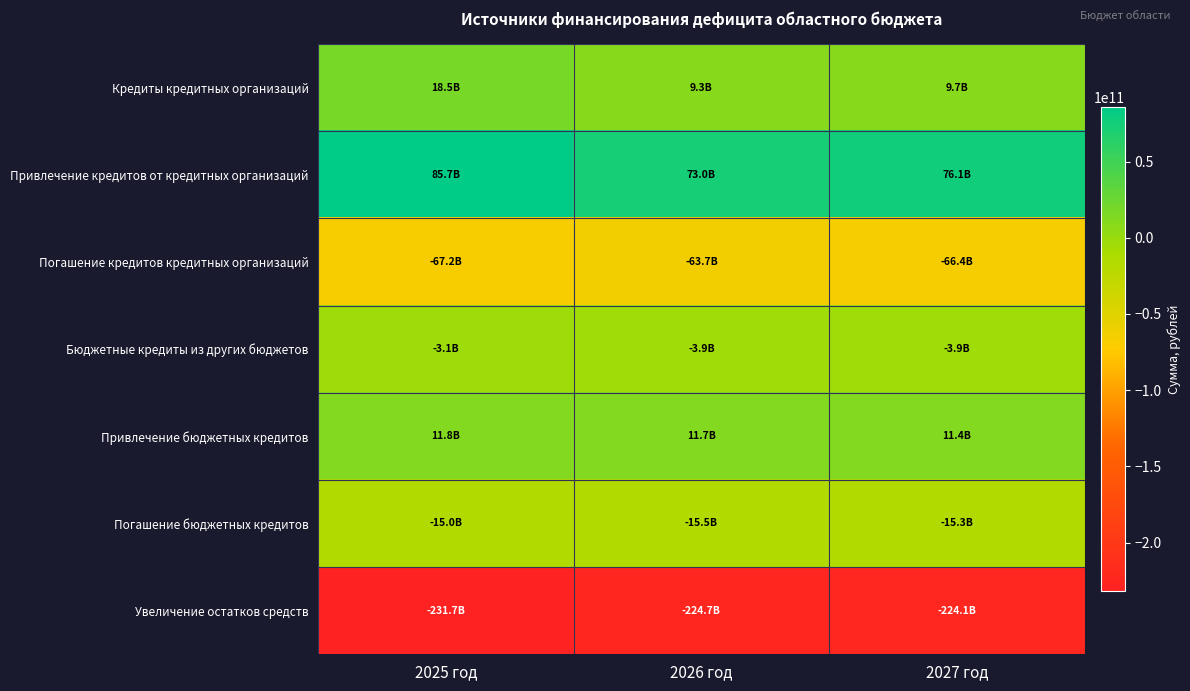

Between 2025 год and 2026 год, which series saw the biggest shift?

Привлечение кредитов от кредитных организаций